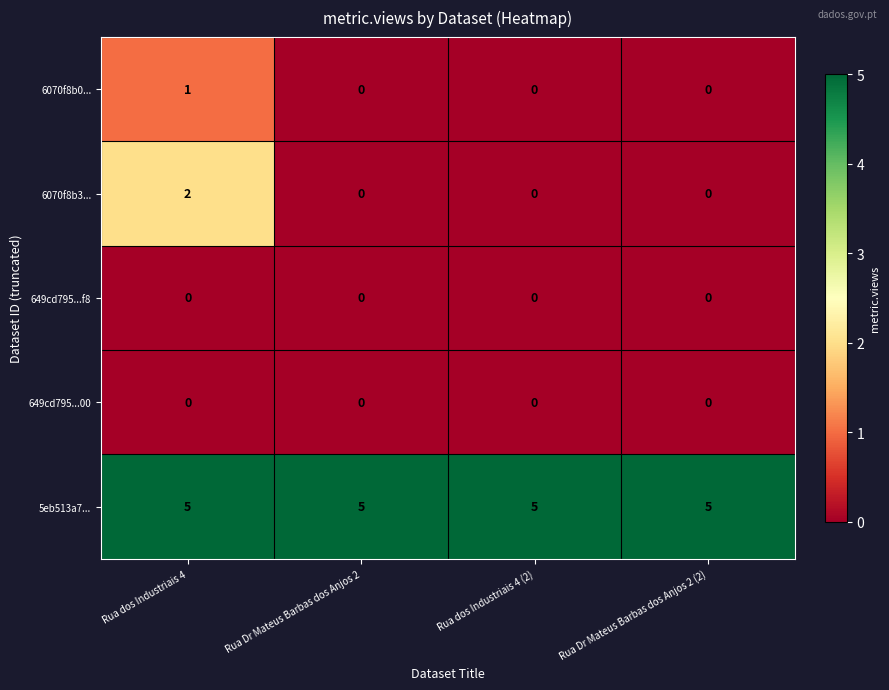

What is the total value across all series at Rua Dr Mateus Barbas dos Anjos 2 (2)?

5